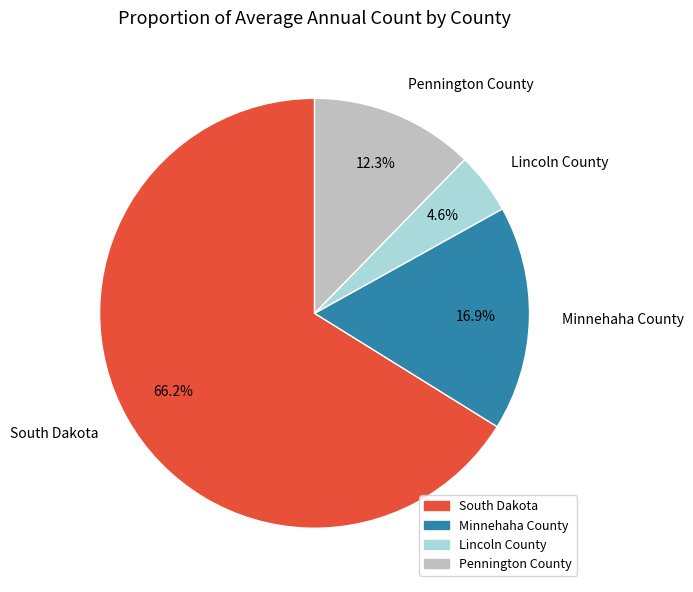

Is there a majority slice in this chart?

Yes